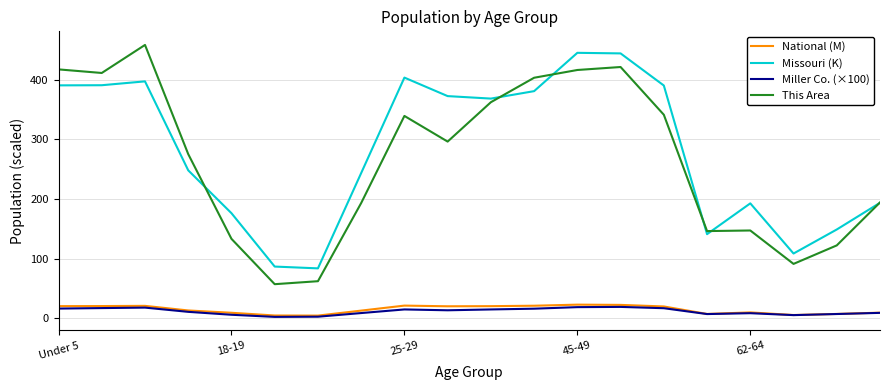

What are all the series names shown in the legend?

National (M), Missouri (K), Miller Co. (×100), This Area